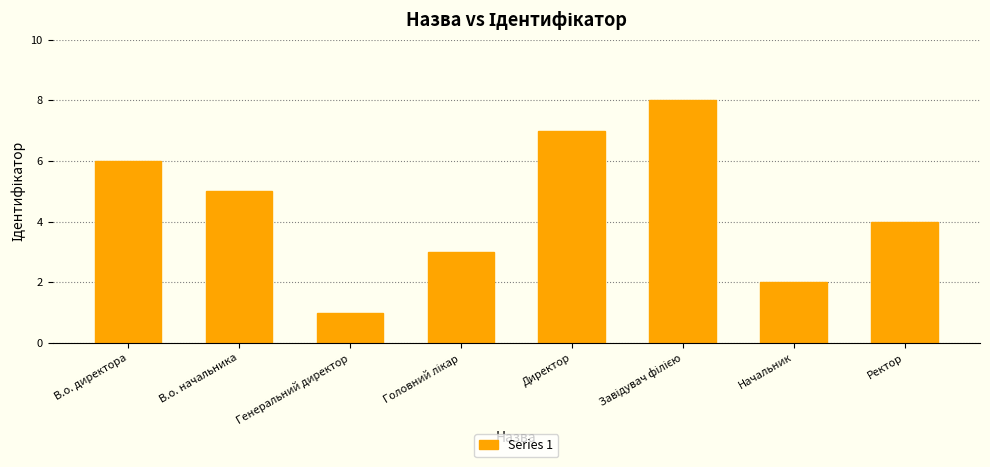

Read the value at Ректор.

4